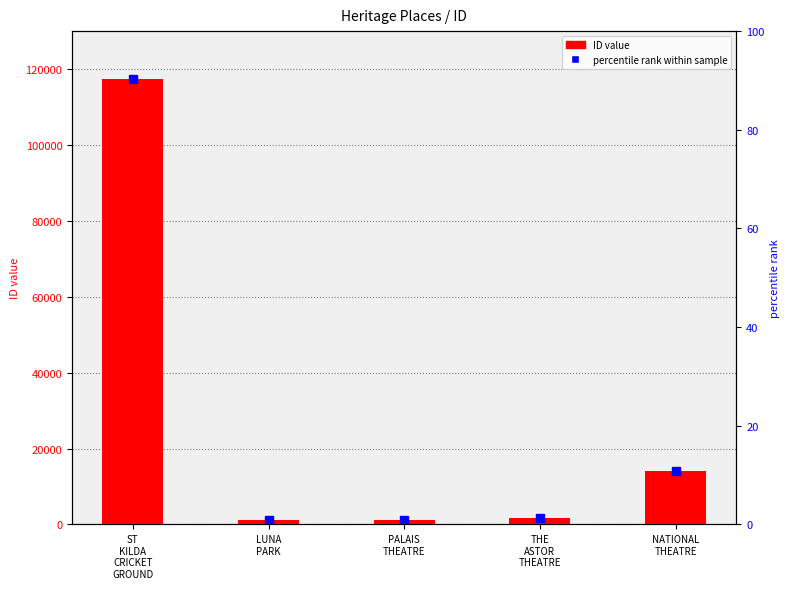

Reading right to left, what are all the values shown in this chart?

14130	1818	1115	1102	117260